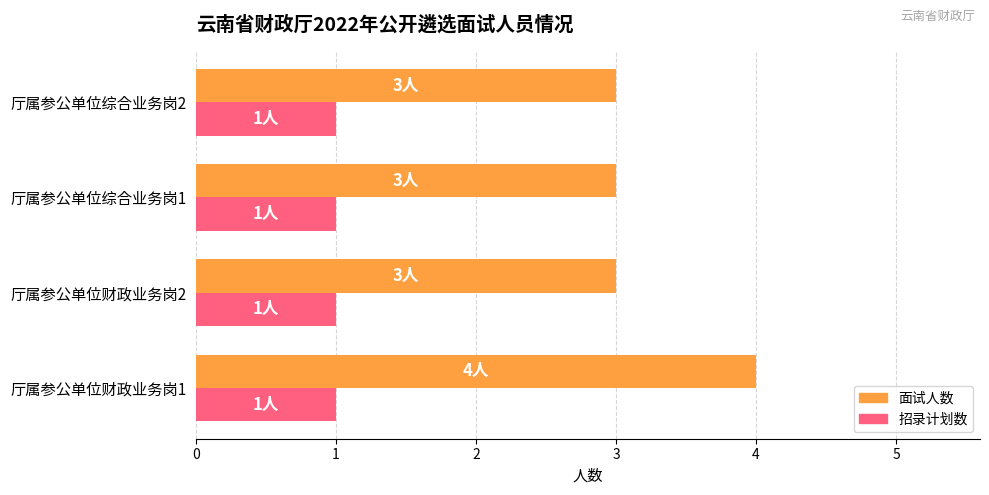

List the series in order of their peak value, highest first.

面试人数, 招录计划数